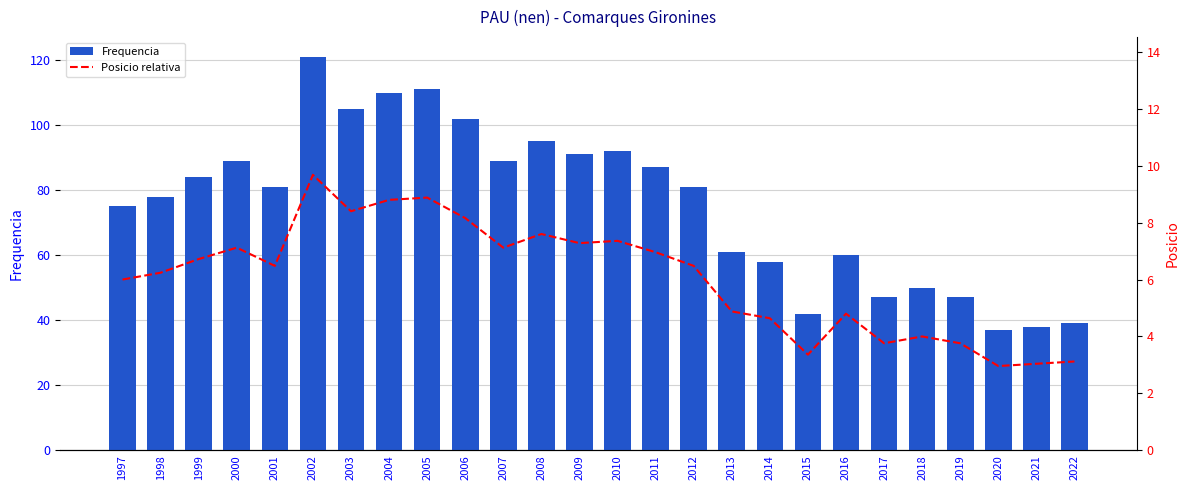

What is the difference between the second highest and second lowest values in the Posicio relativa series?

5.8